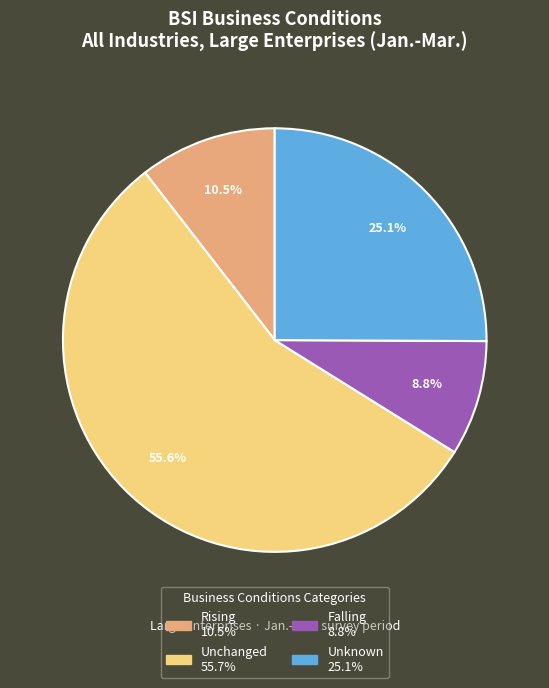

How many segments does this pie chart have?

4